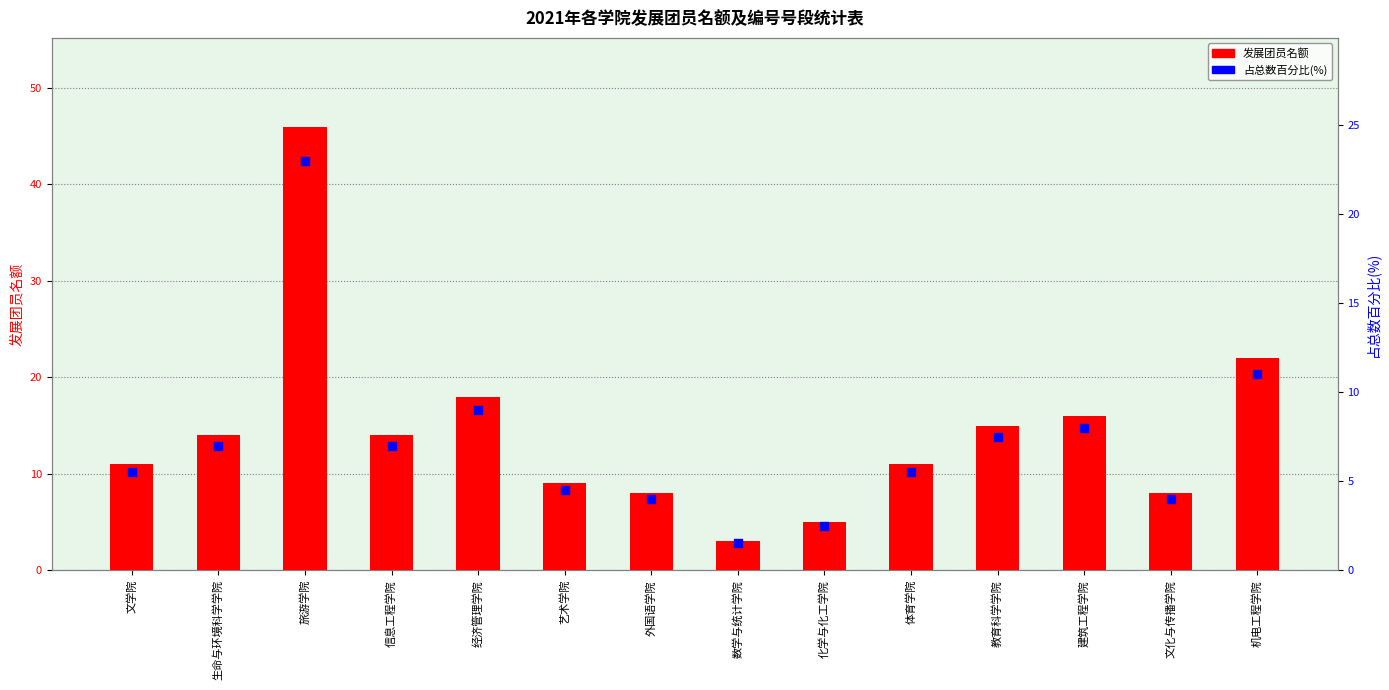

Which series has the largest Y range (max minus min)?

发展团员名额